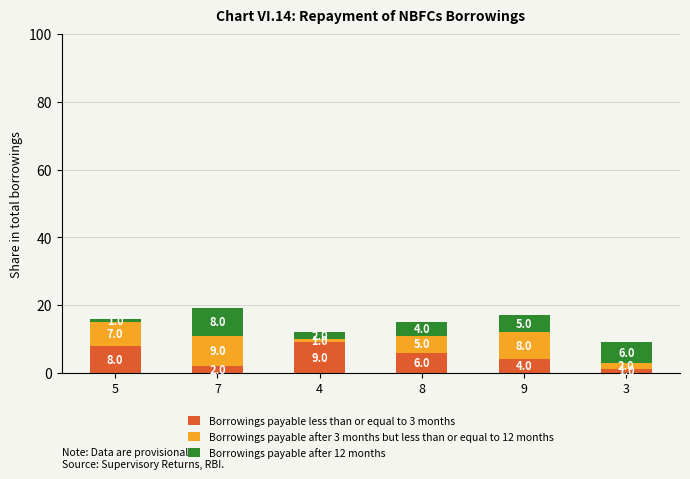

At which category is the sum across all series the highest?

7